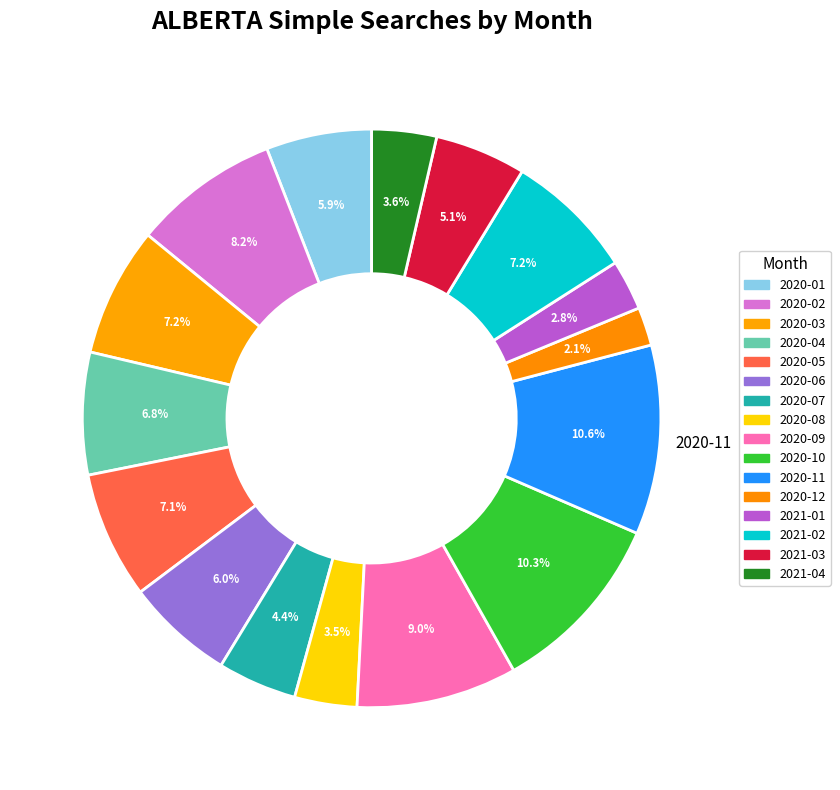

Which category has the biggest portion of the pie?

2020-11